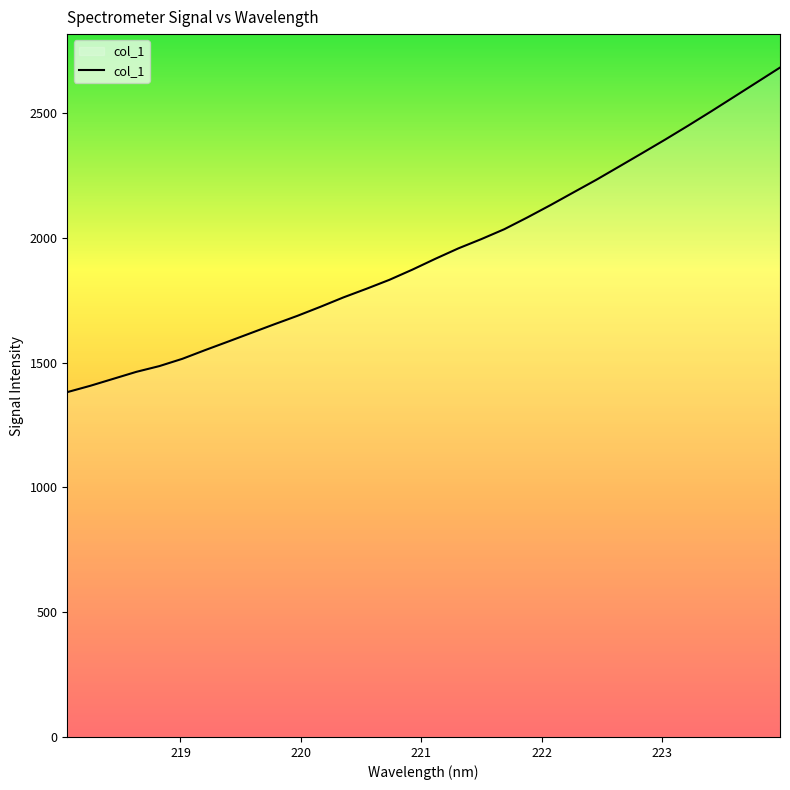

What is the maximum value shown in the chart?

2681.8